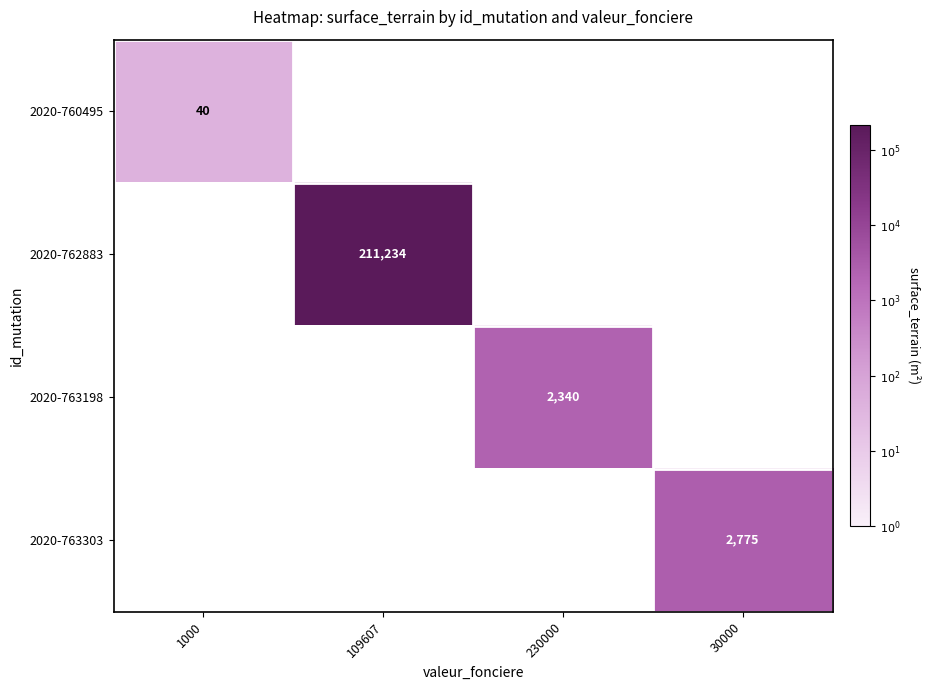

At which category does the chart reach its peak across all series?

109607